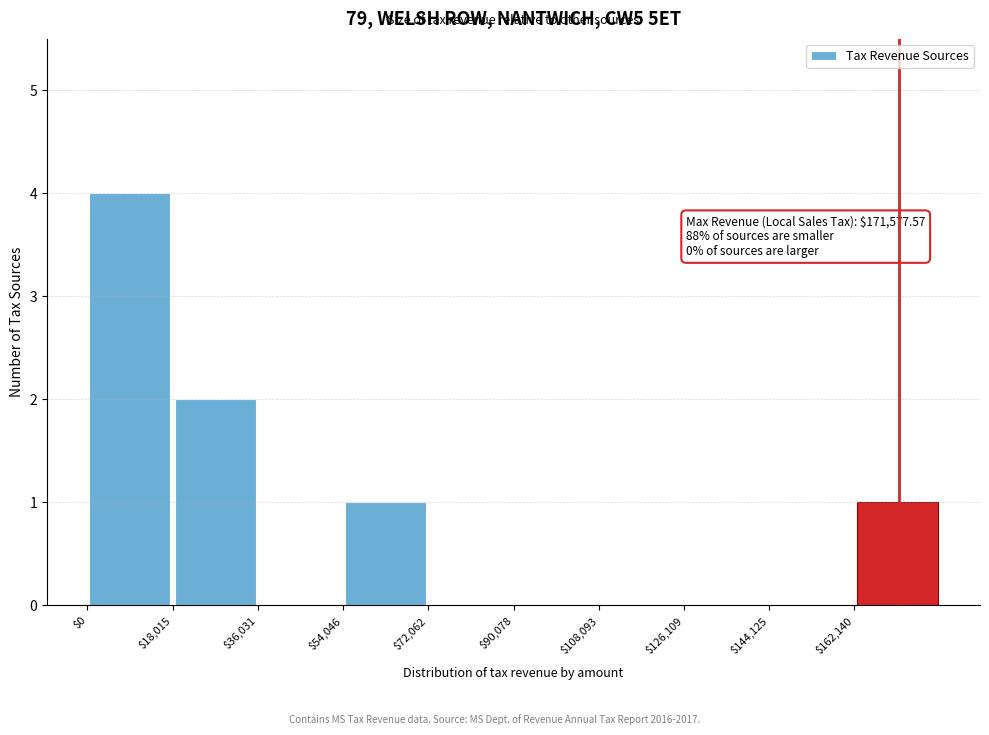

Which range on the x-axis has the tallest bar?

0 to 18000